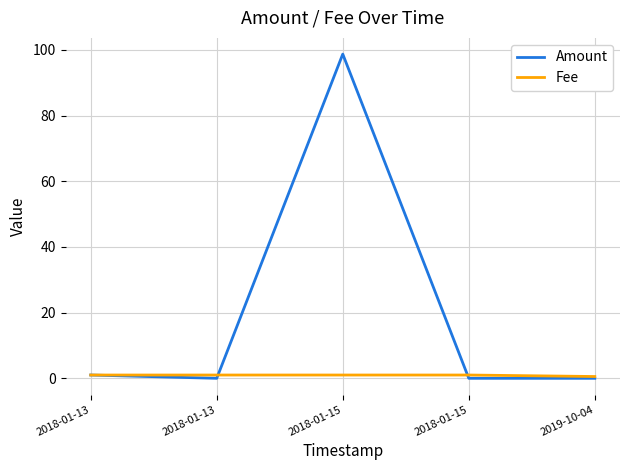

Does the chart have visible grid lines?

Yes